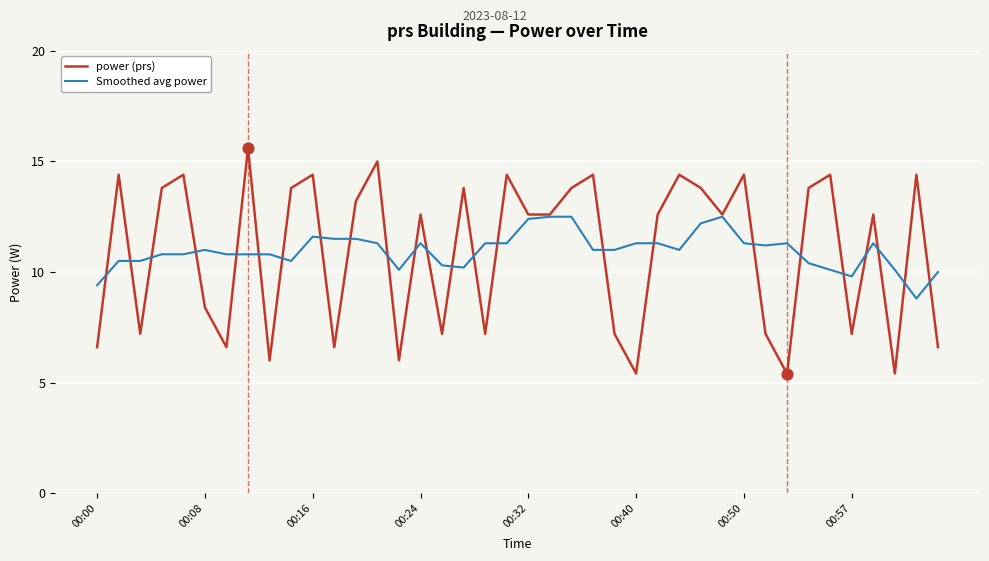

Which series has the largest range (max minus min)?

power (prs)